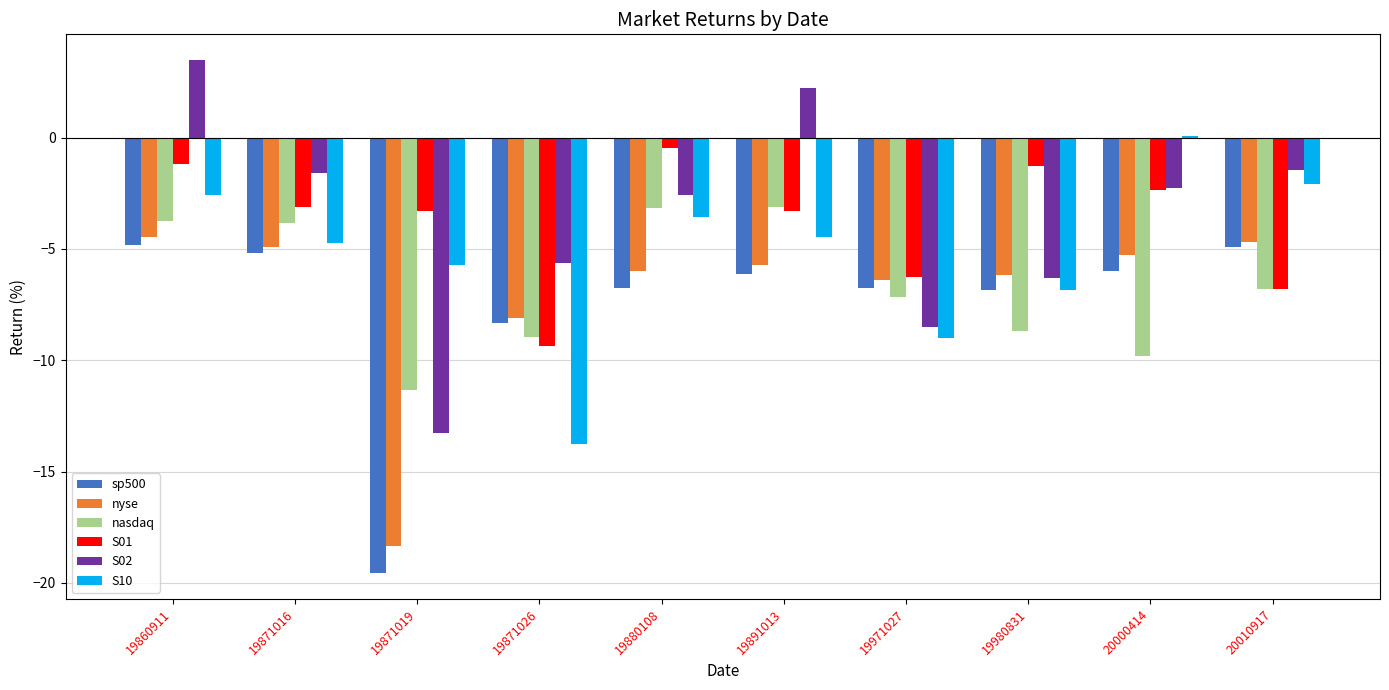

Are the bars horizontal?

No